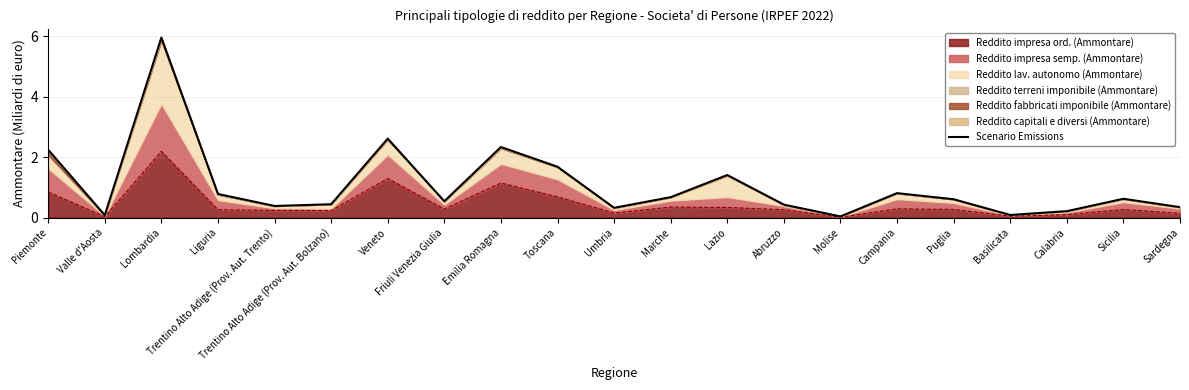

How many points are lower than both their immediate neighbors (excluding endpoints)?

6